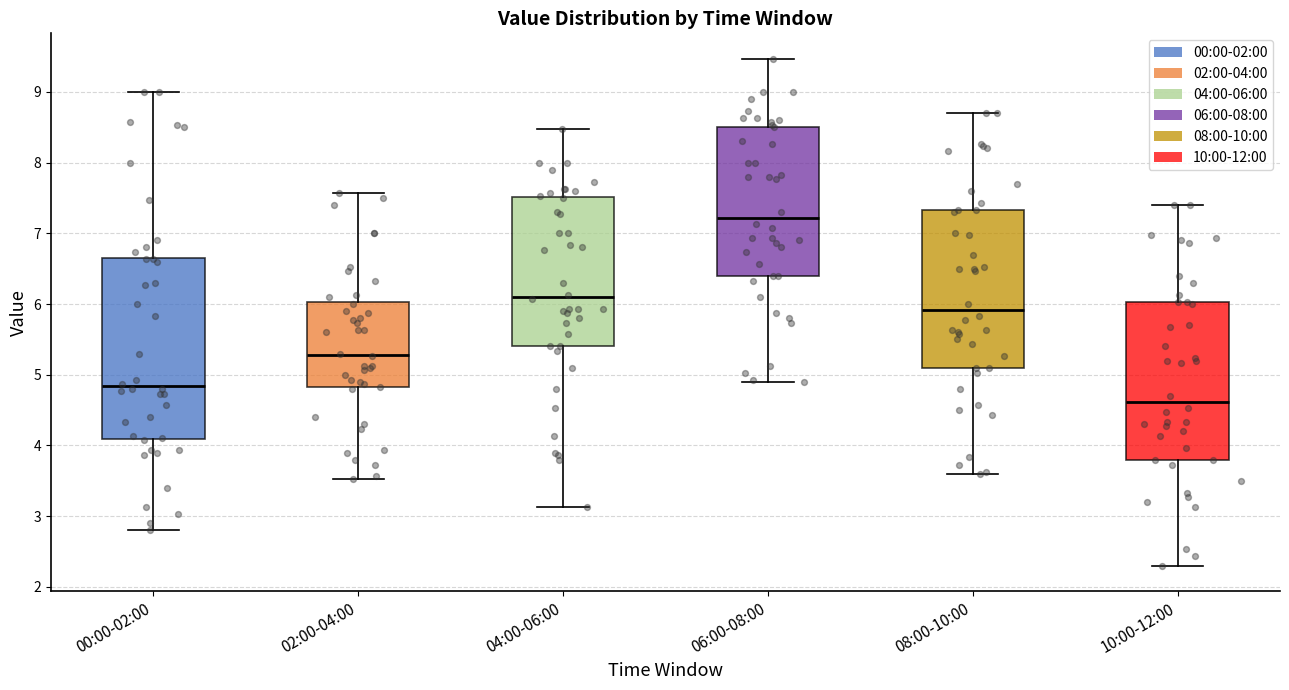

Reading left to right, read every box against the y-axis: the position of its median line, the range the box covers, and the ends of its whiskers. The values are not printed on the chart, so give them approximately, as read against the axis.

00:00-02:00: median 4.8, box 4.1 to 6.7, whiskers 2.8 to 9.0
02:00-04:00: median 5.3, box 4.8 to 6.0, whiskers 3.5 to 7.6
04:00-06:00: median 6.1, box 5.4 to 7.5, whiskers 3.1 to 8.5
06:00-08:00: median 7.2, box 6.4 to 8.5, whiskers 4.9 to 9.5
08:00-10:00: median 5.9, box 5.1 to 7.3, whiskers 3.6 to 8.7
10:00-12:00: median 4.6, box 3.8 to 6.0, whiskers 2.3 to 7.4